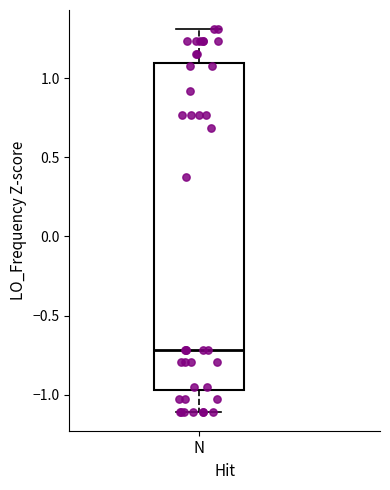

Transcribe this box plot: give where the median line is, the range the box spans, and where the two whiskers end, as read against the y-axis. The values are not printed on the chart, so give them approximately, as read against the axis.

median -0.70, box -0.95 to 1.10, whiskers -1.10 to 1.30